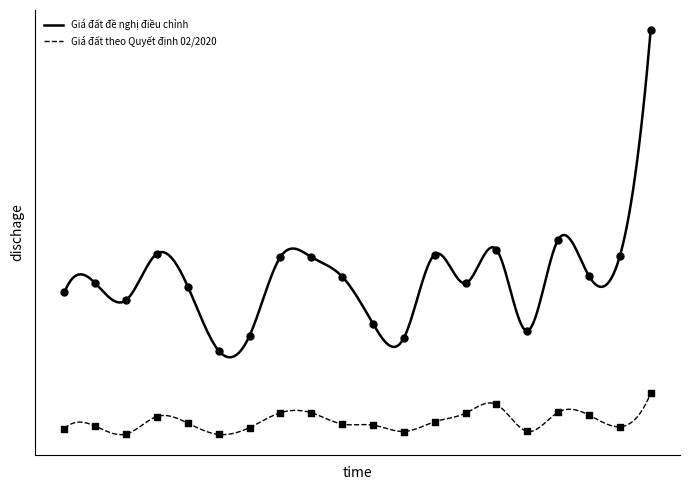

Which series reaches the maximum Y coordinate?

Giá đất đề nghị điều chỉnh